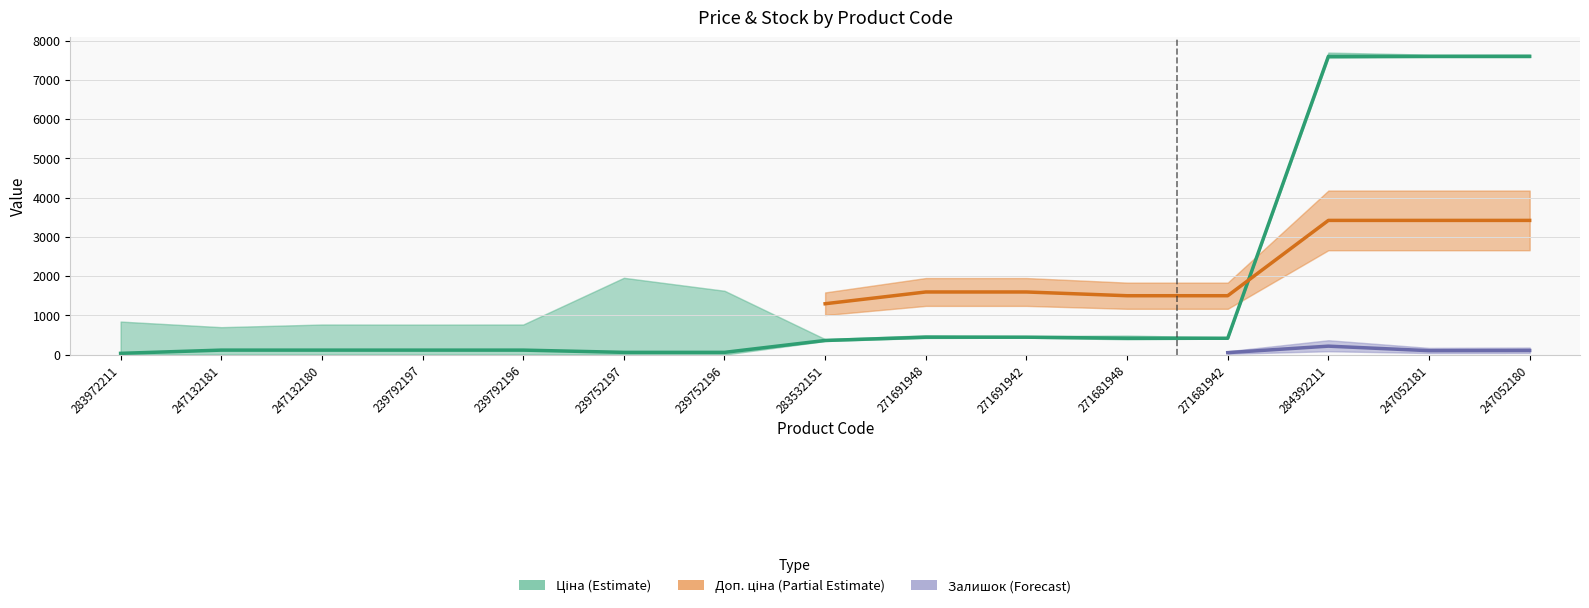

Which series ends up on top after the final intersection of Залишок and Ціна?

Ціна